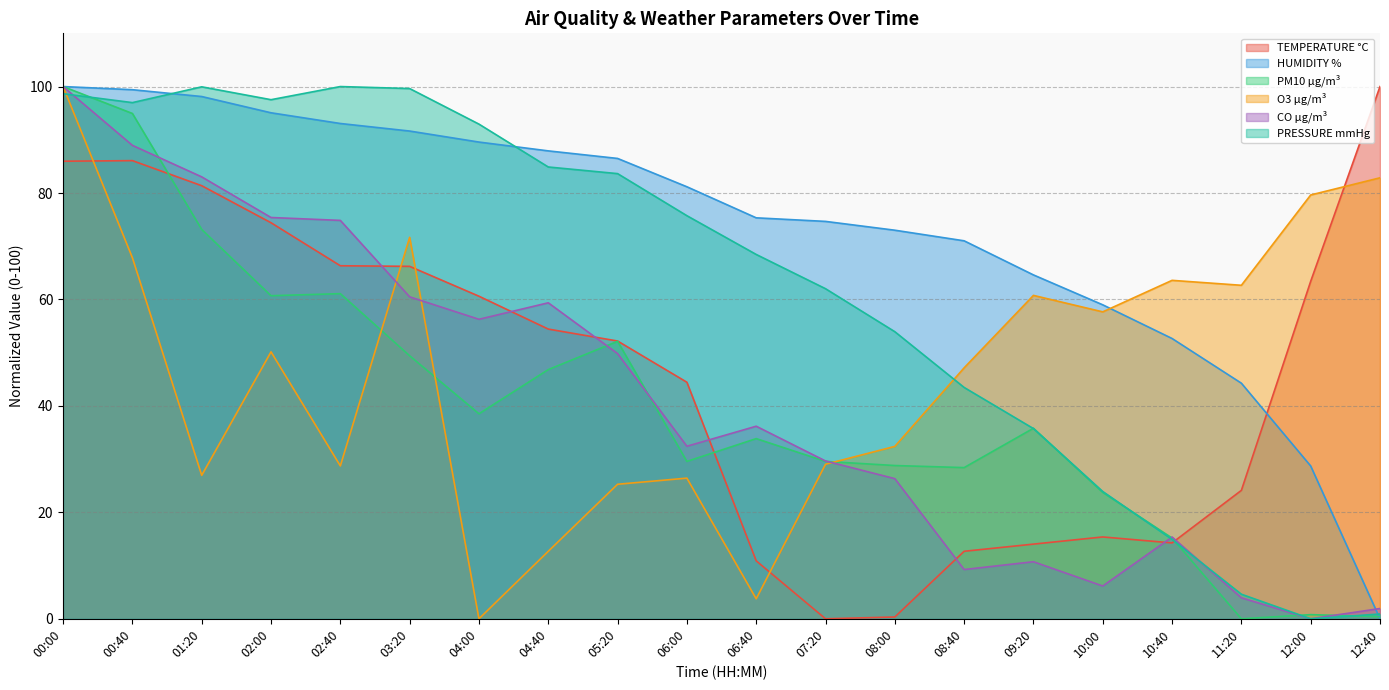

The value of O3 µg/m³ at 07:20 is 29.0. True or false?

True